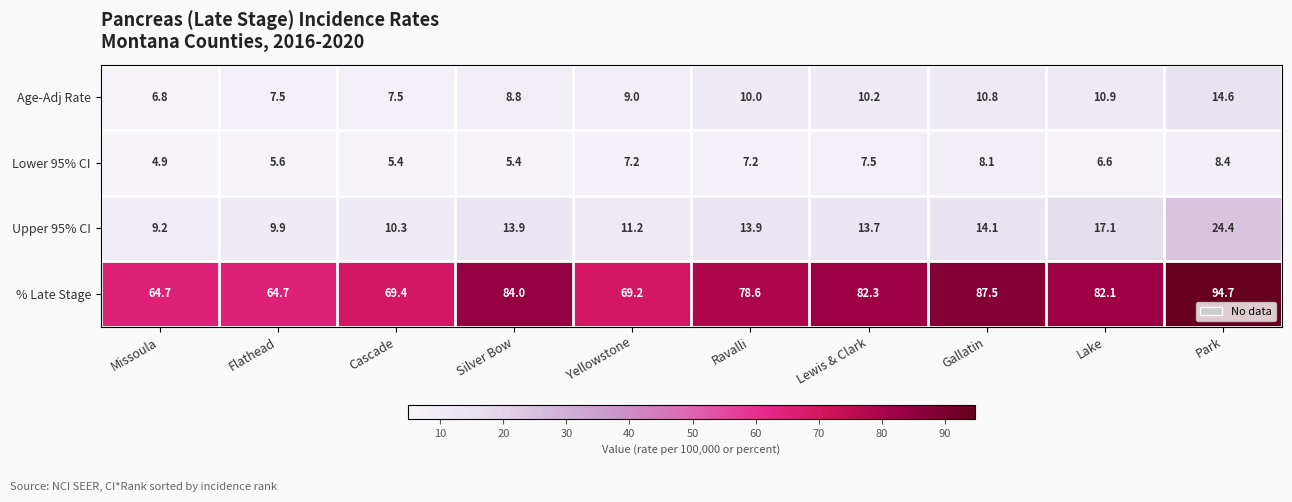

What is the spread (max minus min) of values at Ravalli?

71.4